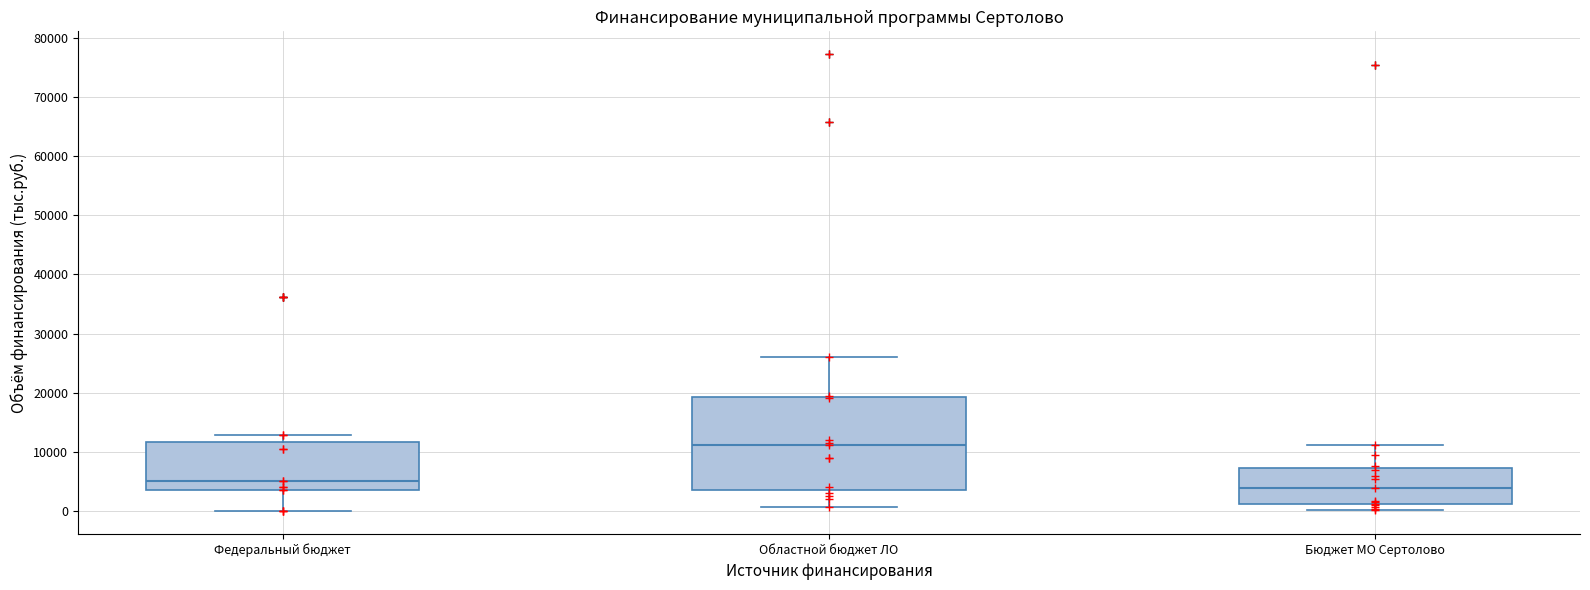

Which box is the tallest, from its lower edge to its upper edge?

Областной бюджет ЛО